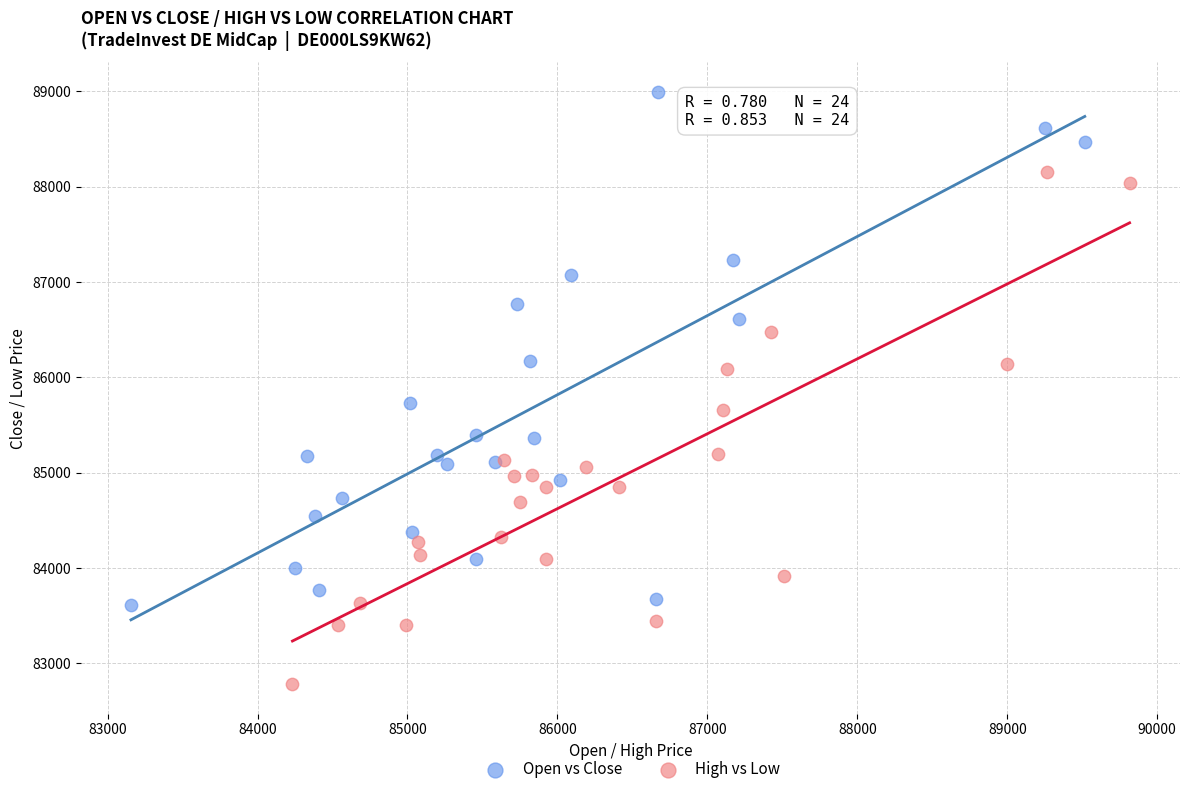

Which series contains the highest Y value?

Open vs Close